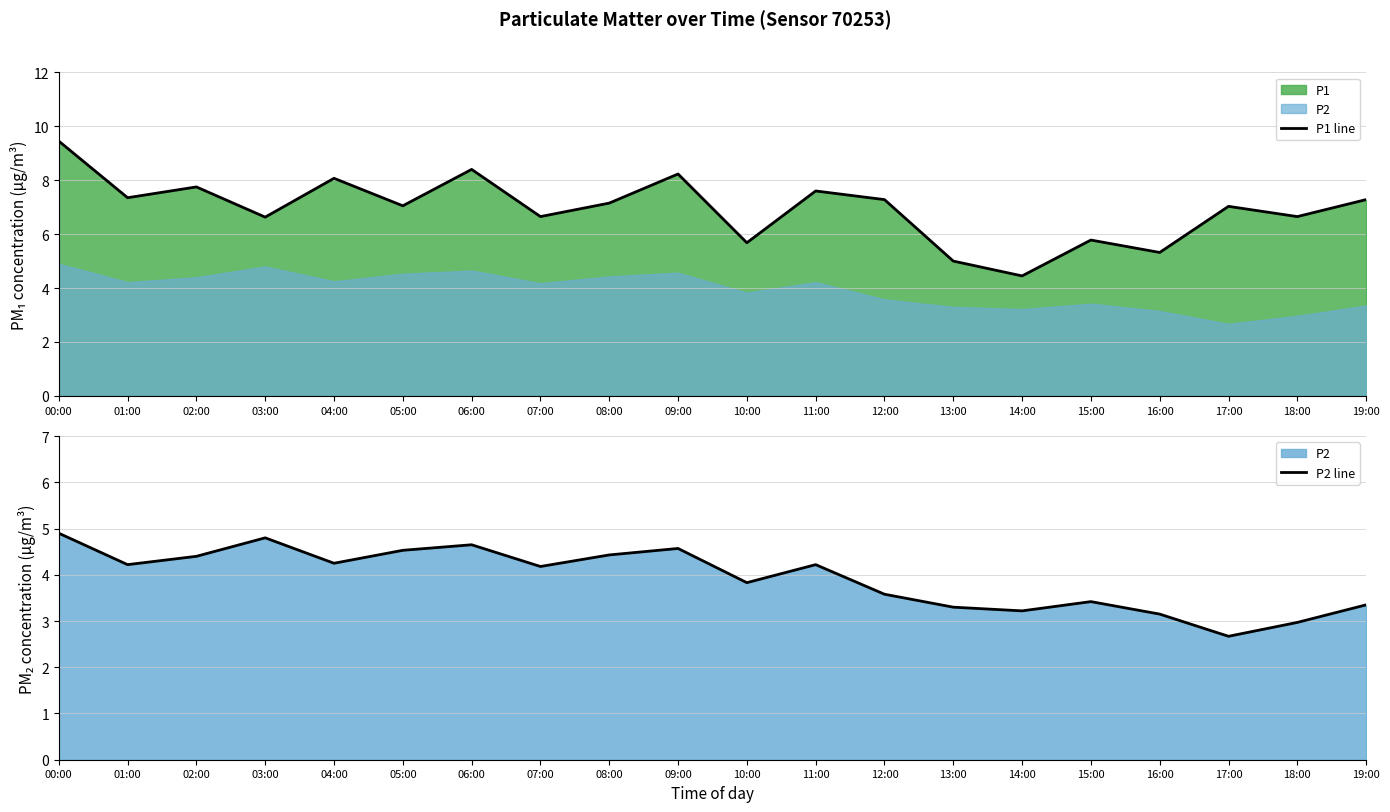

Reading left to right, list all the values displayed in this chart.

P1 line: 00:00=9.4	01:00=7.3	02:00=7.8	03:00=6.6	04:00=8.1	05:00=7.0	06:00=8.4	07:00=6.7	08:00=7.2	09:00=8.2	10:00=5.7	11:00=7.6	12:00=7.3	13:00=5.0	14:00=4.5	15:00=5.8	16:00=5.3	17:00=7.0	18:00=6.7	19:00=7.3
P2 line: 00:00=4.9	01:00=4.2	02:00=4.4	03:00=4.8	04:00=4.2	05:00=4.5	06:00=4.7	07:00=4.2	08:00=4.4	09:00=4.6	10:00=3.8	11:00=4.2	12:00=3.6	13:00=3.3	14:00=3.2	15:00=3.4	16:00=3.1	17:00=2.7	18:00=3.0	19:00=3.4